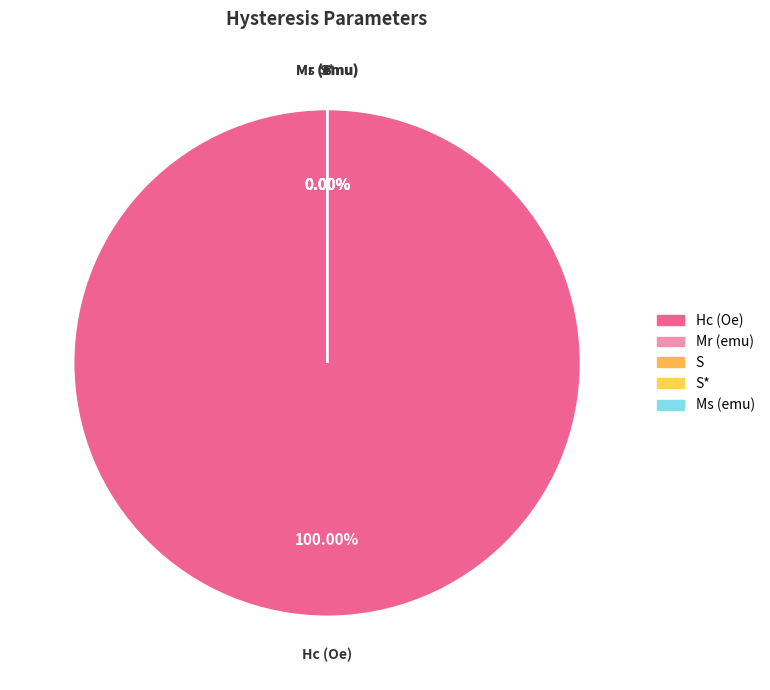

Which has a higher value, Hc (Oe) or Ms (emu)?

Hc (Oe)